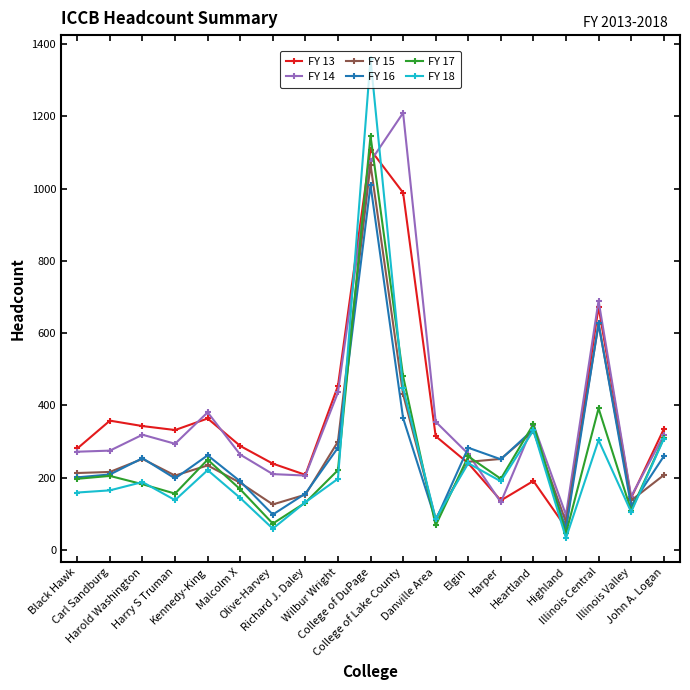

Which series changed the most between Harold Washington and Wilbur Wright?

FY 14